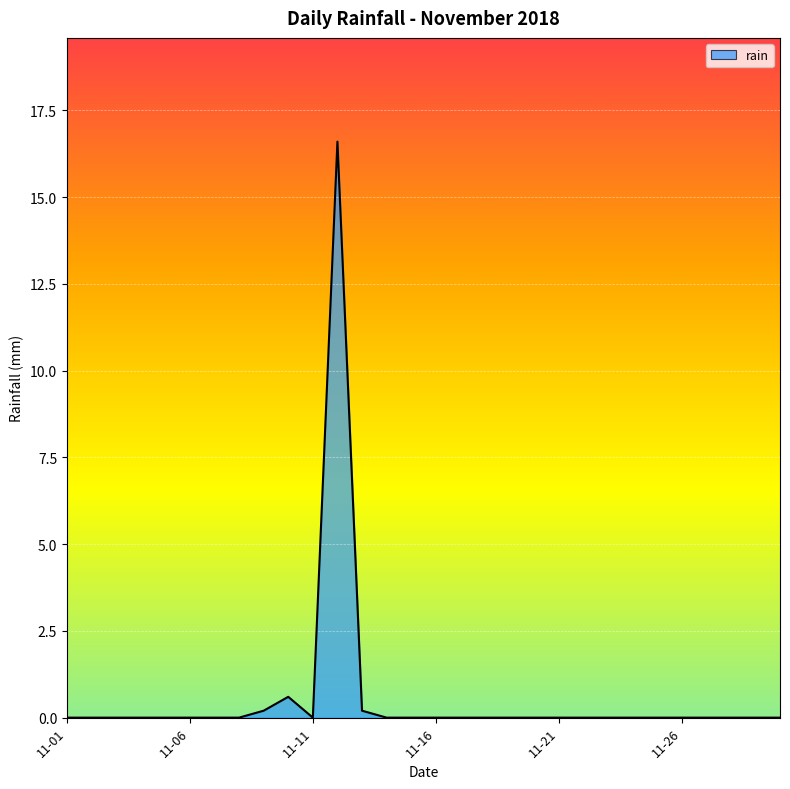

What is the maximum value shown in the chart?

16.6